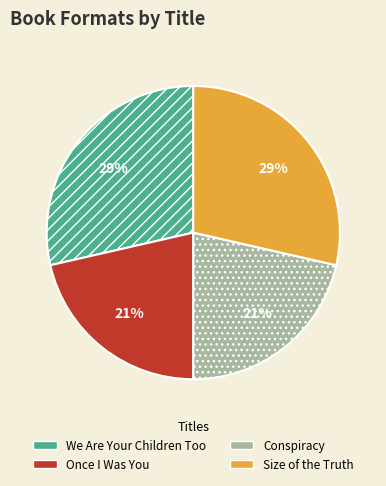

Does We Are Your Children Too represent more than half of the total?

No